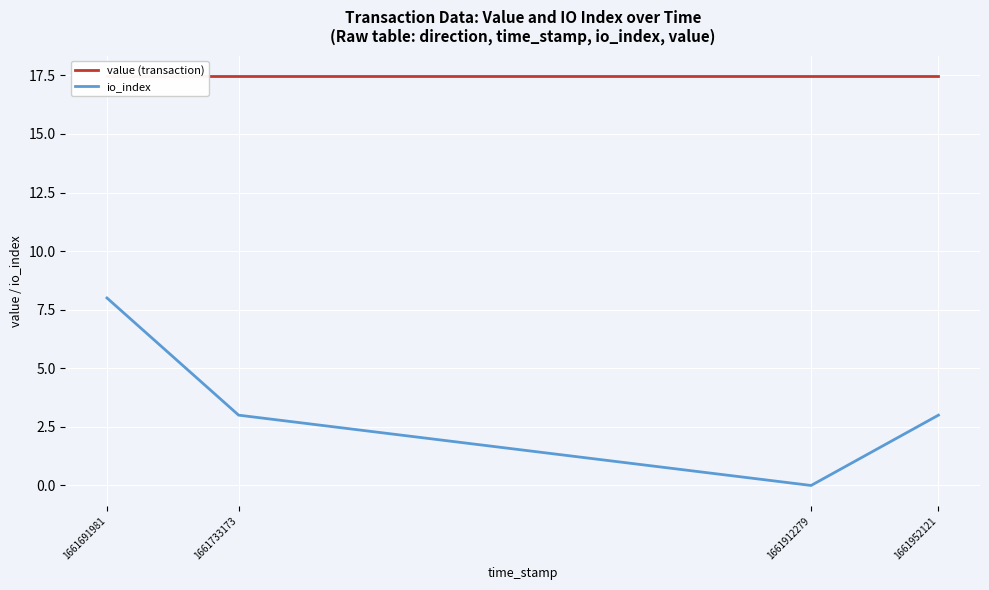

True or false: io_index and value (transaction) intersect in this chart.

False